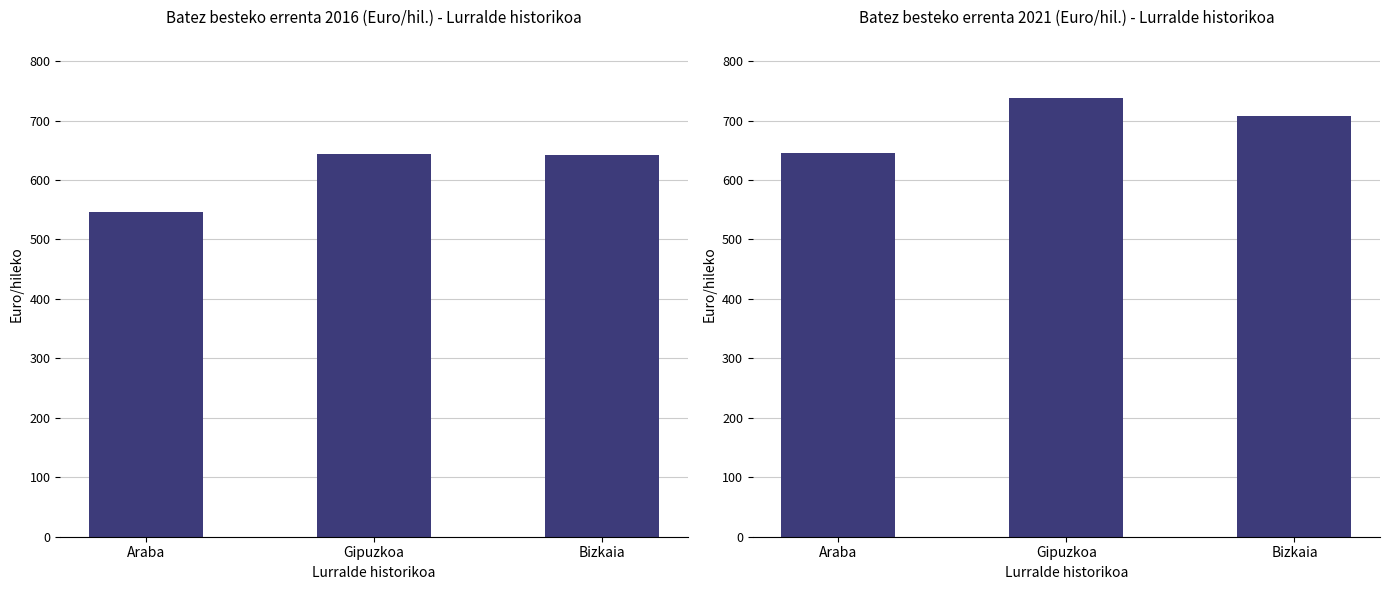

What is the label of the 2nd bar from the left?

Gipuzkoa